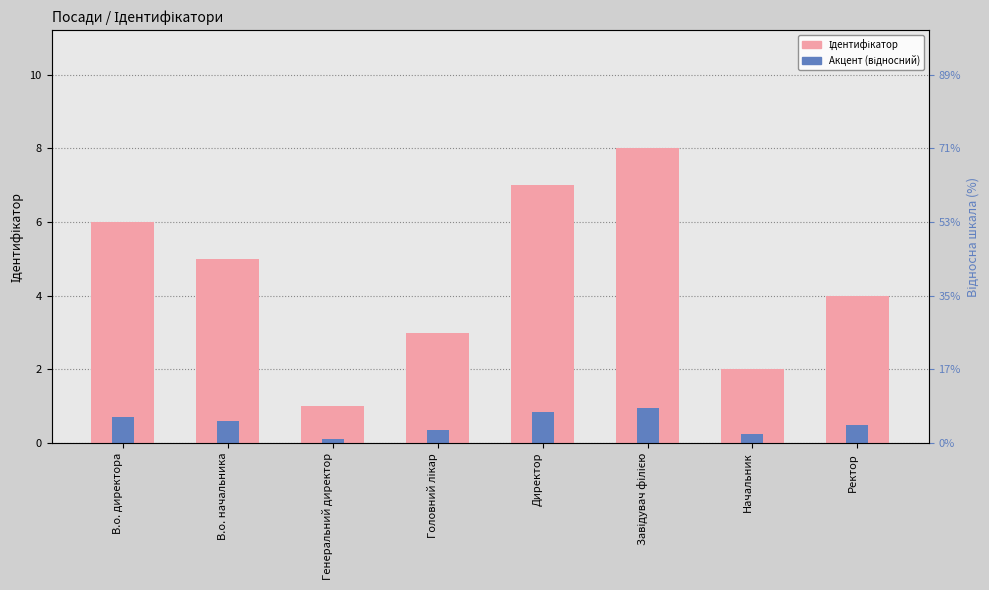

What is the difference between the maximum and minimum values in the Ідентифікатор series?

7.0